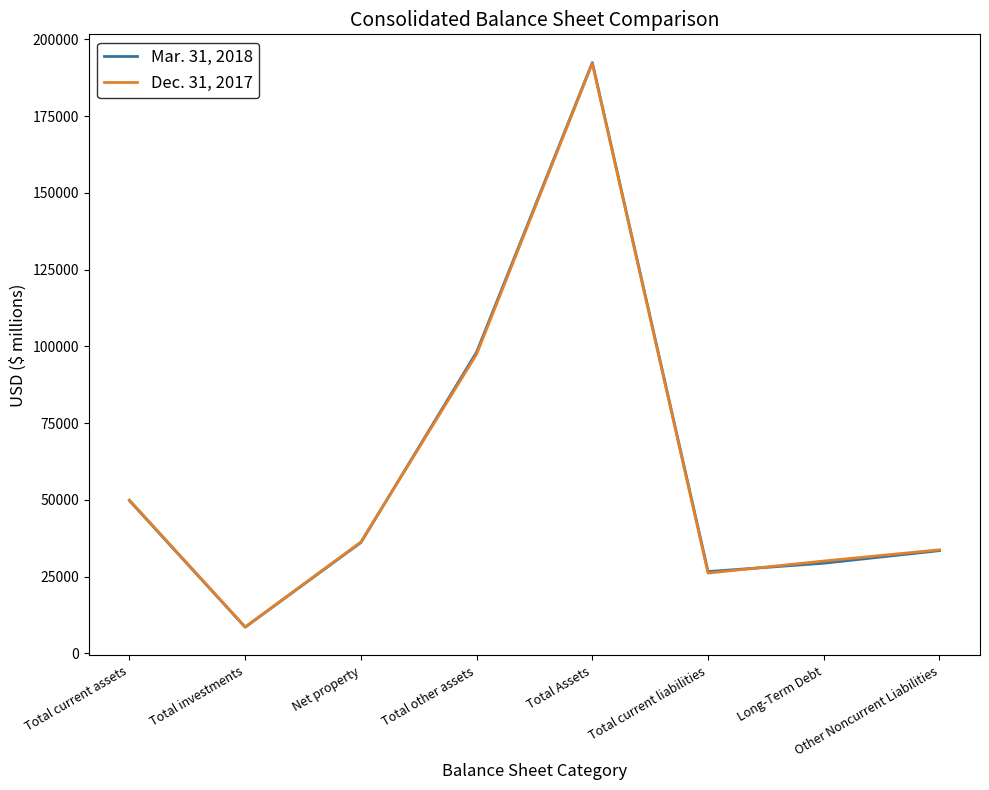

What is the smallest value displayed?

8507